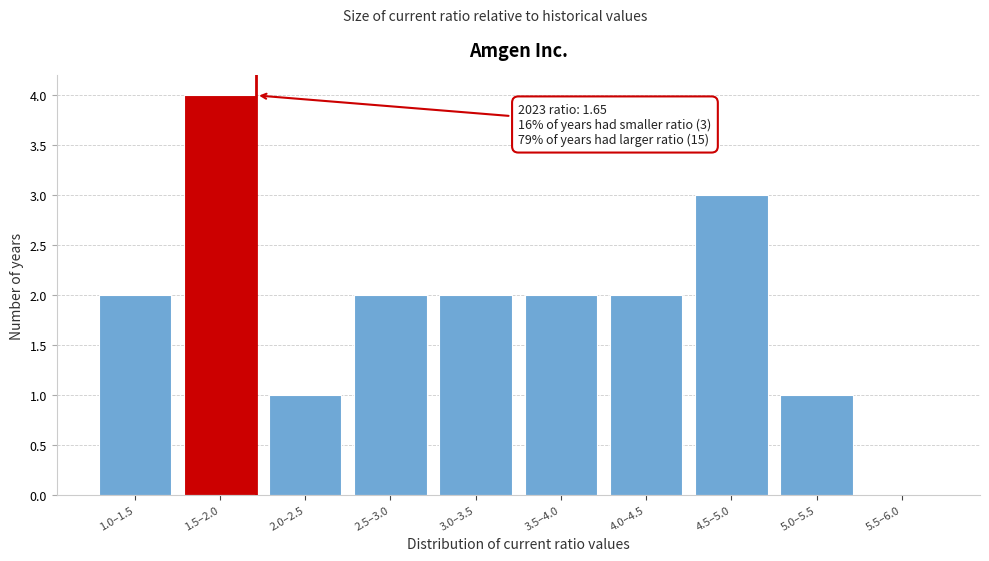

Reading right to left, transcribe all the data shown in this chart.

5.5–6.0=0	5.0–5.5=1	4.5–5.0=3	4.0–4.5=2	3.5–4.0=2	3.0–3.5=2	2.5–3.0=2	2.0–2.5=1	1.5–2.0=4	1.0–1.5=2